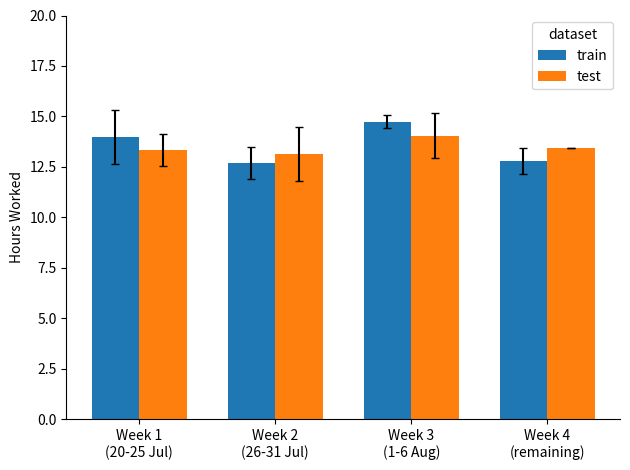

What is the sum of the test values at Week 4
(remaining) and Week 1
(20-25 Jul)?

26.8